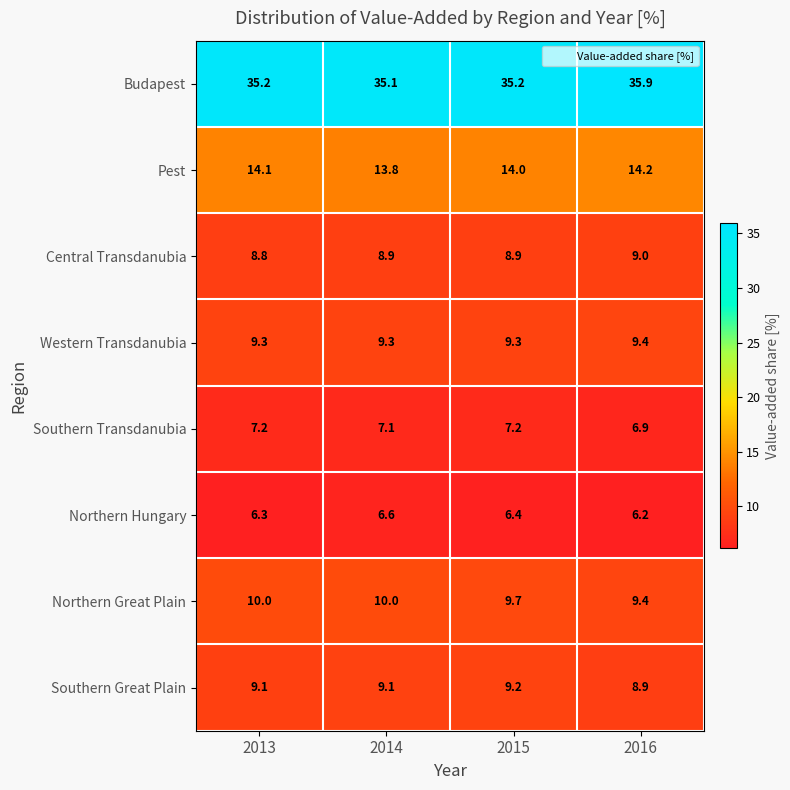

What is the lowest value of the Central Transdanubia series?

8.8